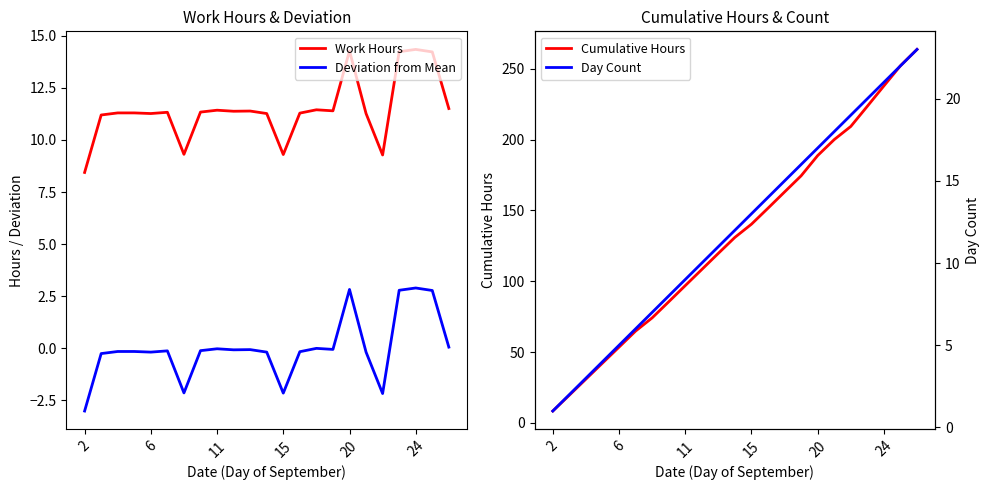

Reading left to right, list all the values displayed in this chart.

Work Hours: 8.4	11.2	11.3	11.3	11.3	11.3	9.3	11.3	11.4	11.4	11.4	11.3	9.3	11.3	11.4	11.4	14.3	11.3	9.3	14.2	14.3	14.2	11.5
Deviation from Mean: -3.0	-0.3	-0.2	-0.2	-0.2	-0.1	-2.1	-0.1	-0.0	-0.1	-0.1	-0.2	-2.2	-0.2	-0.0	-0.1	2.8	-0.2	-2.2	2.8	2.9	2.8	0.1
Cumulative Hours: 8.4	19.6	30.9	42.2	53.5	64.8	74.2	85.5	96.9	108.3	119.7	131.0	140.3	151.6	163.0	174.4	188.7	200.0	209.2	223.5	237.8	252.1	263.6
Day Count: 1.0	2.0	3.0	4.0	5.0	6.0	7.0	8.0	9.0	10.0	11.0	12.0	13.0	14.0	15.0	16.0	17.0	18.0	19.0	20.0	21.0	22.0	23.0